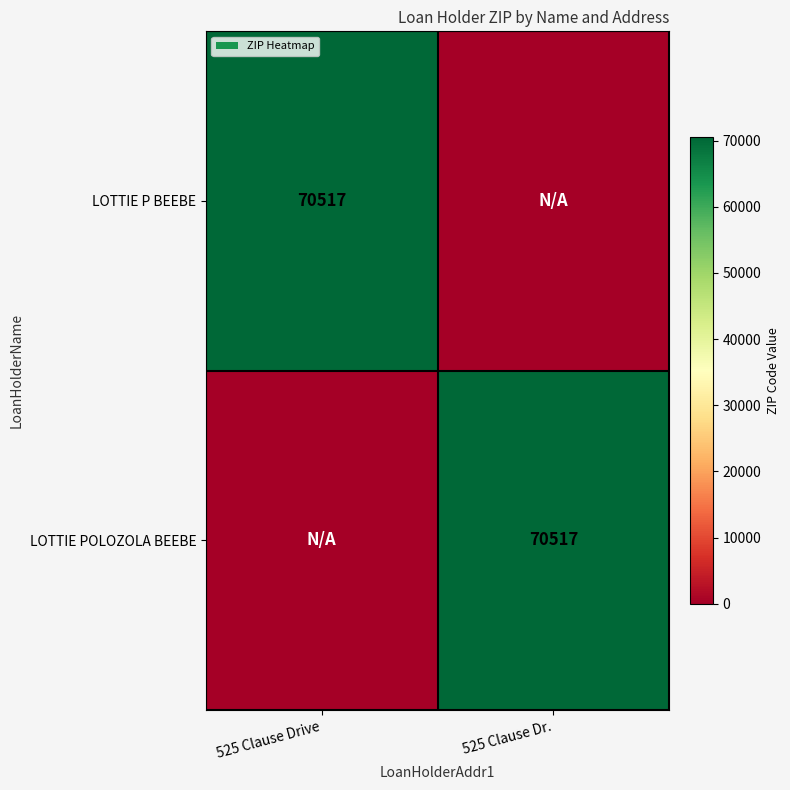

What is the total value across all series at 525 Clause Drive?

70517